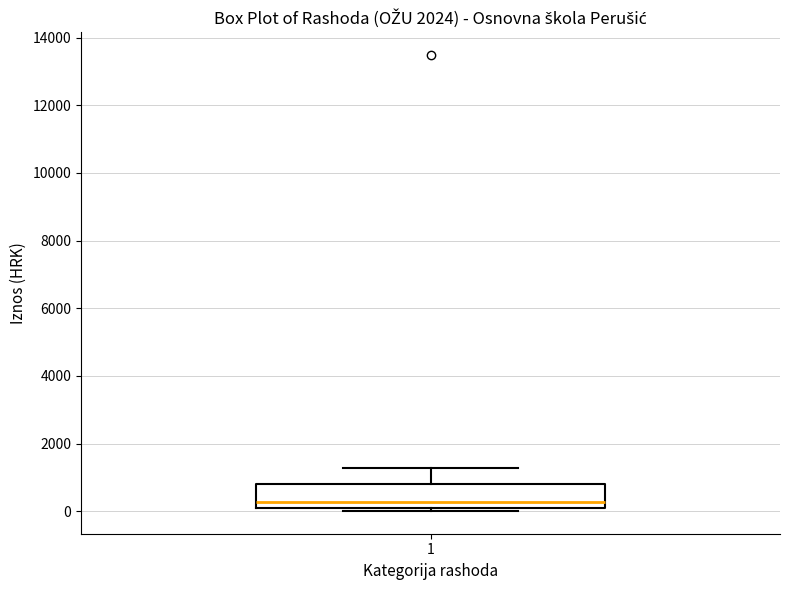

Where does the upper whisker of the box at x = 1 end on the y-axis? The values are not printed on the chart, so give them approximately, as read against the axis.

1200